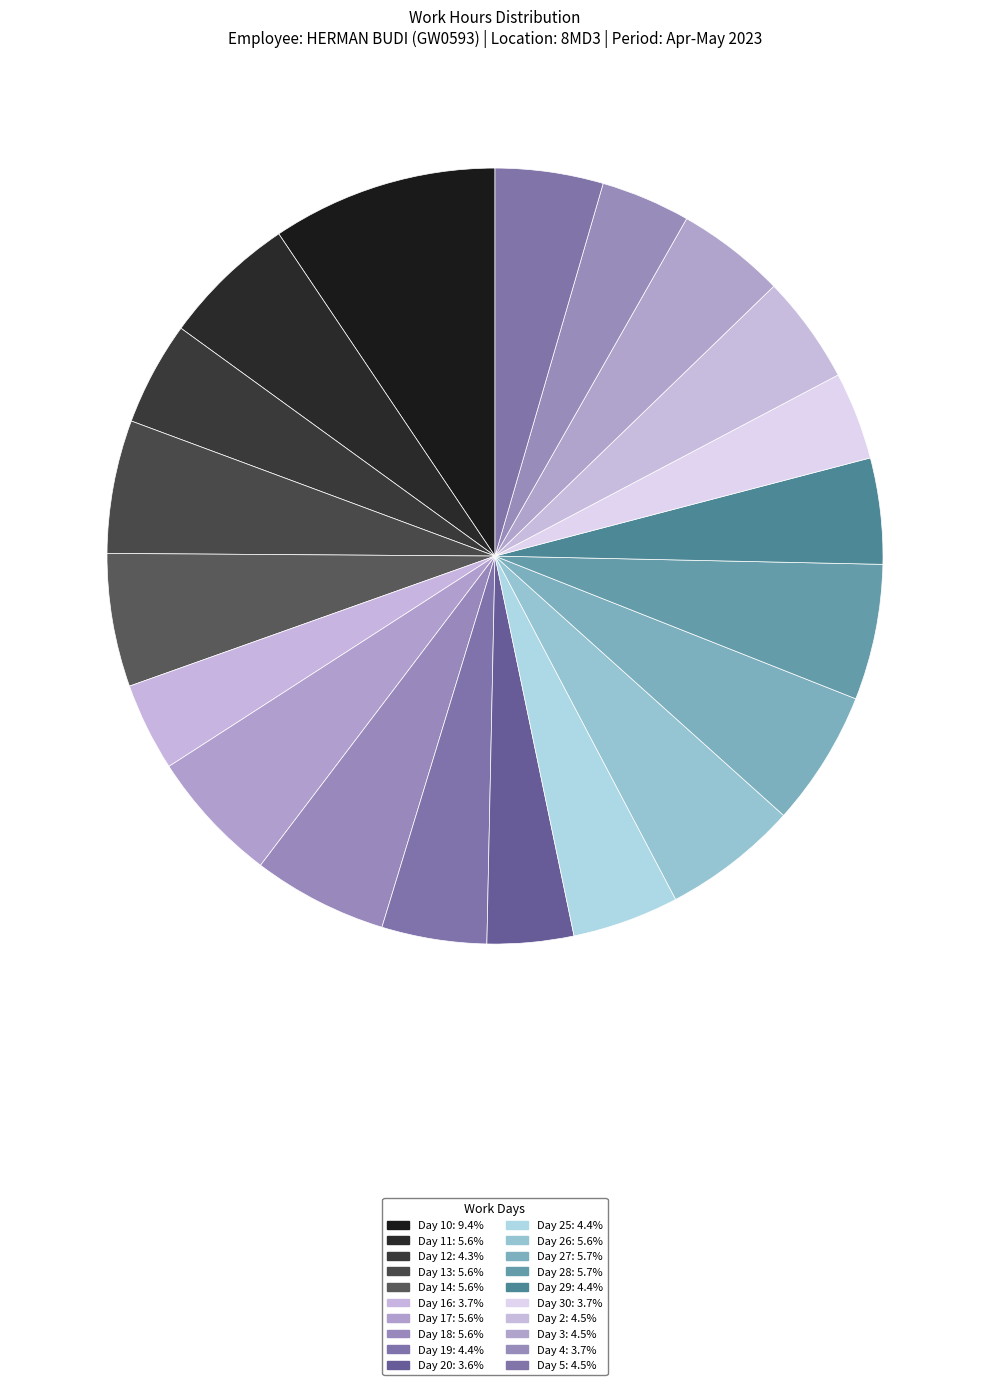

To the nearest percent, what is the difference between the largest and smallest slice percentages?

6%